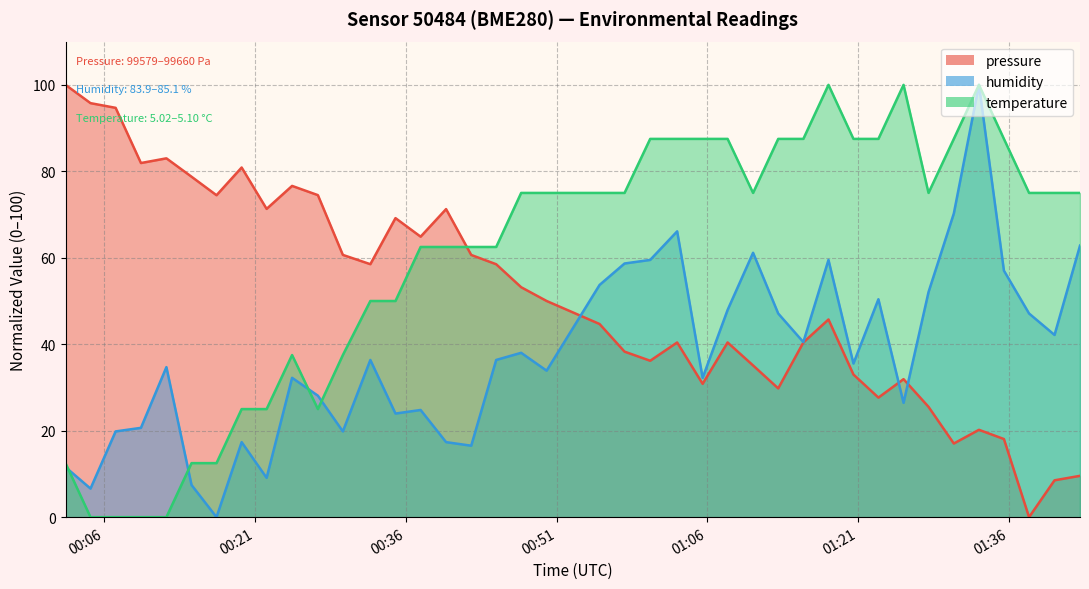

Rank the series by their average value, from lowest to highest.

humidity, pressure, temperature